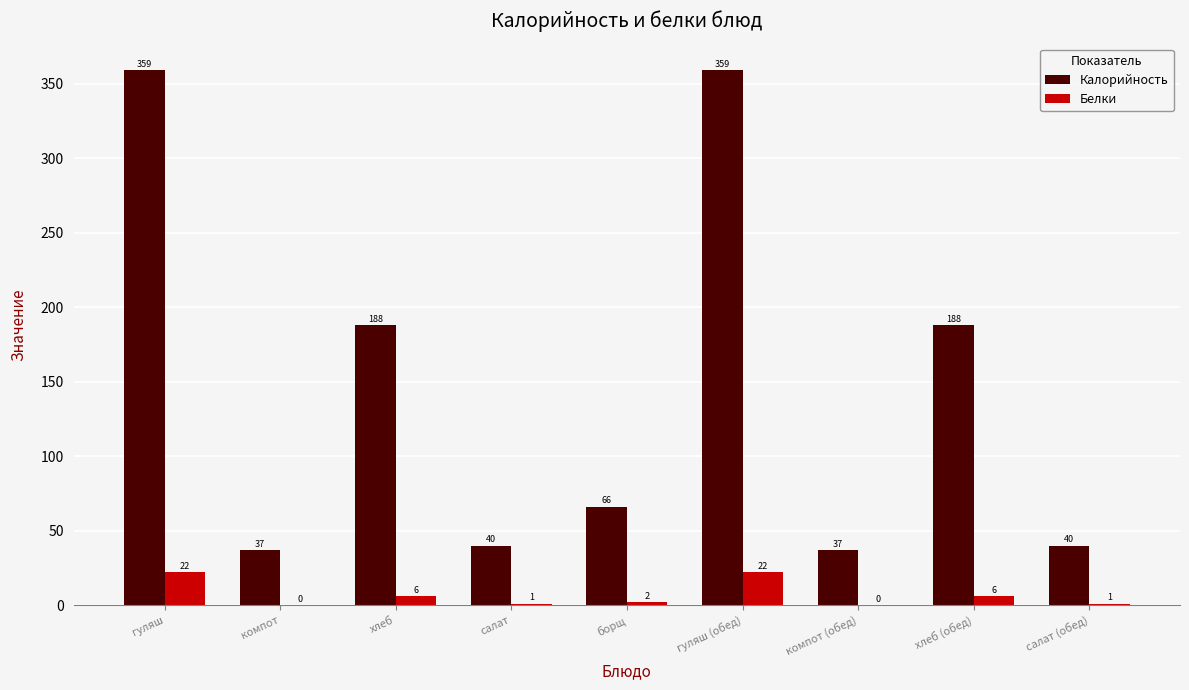

Between гуляш and компот, which series saw the biggest shift?

Калорийность